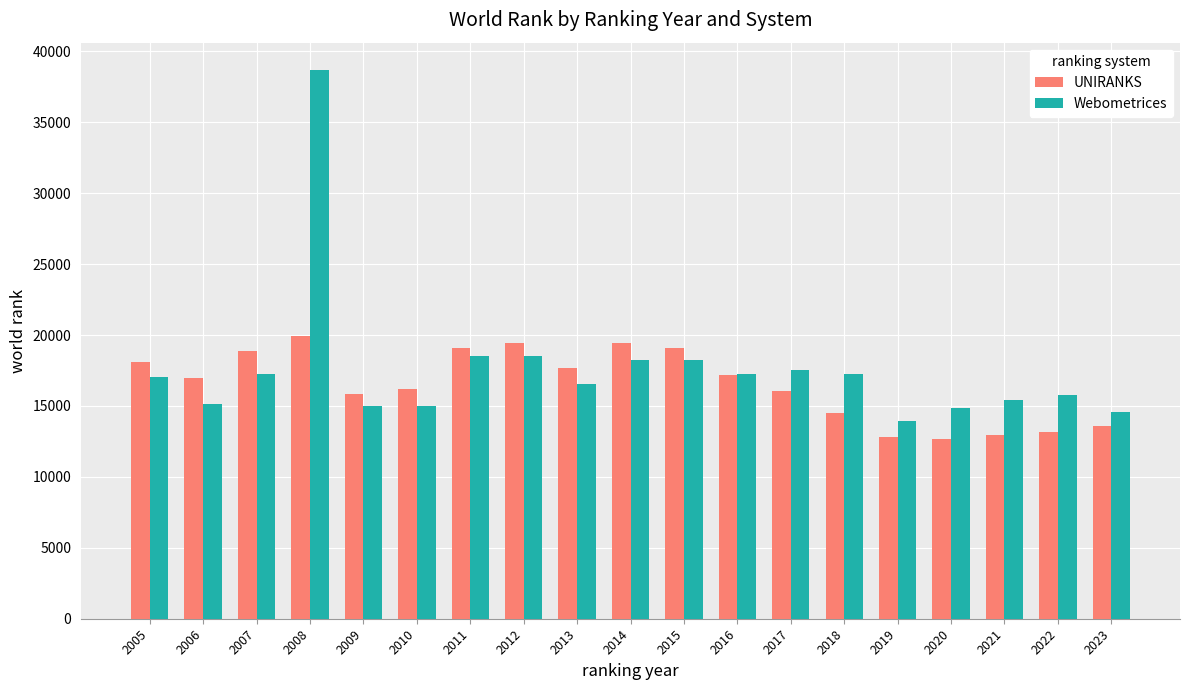

Which series has the largest range (max minus min)?

Webometrices